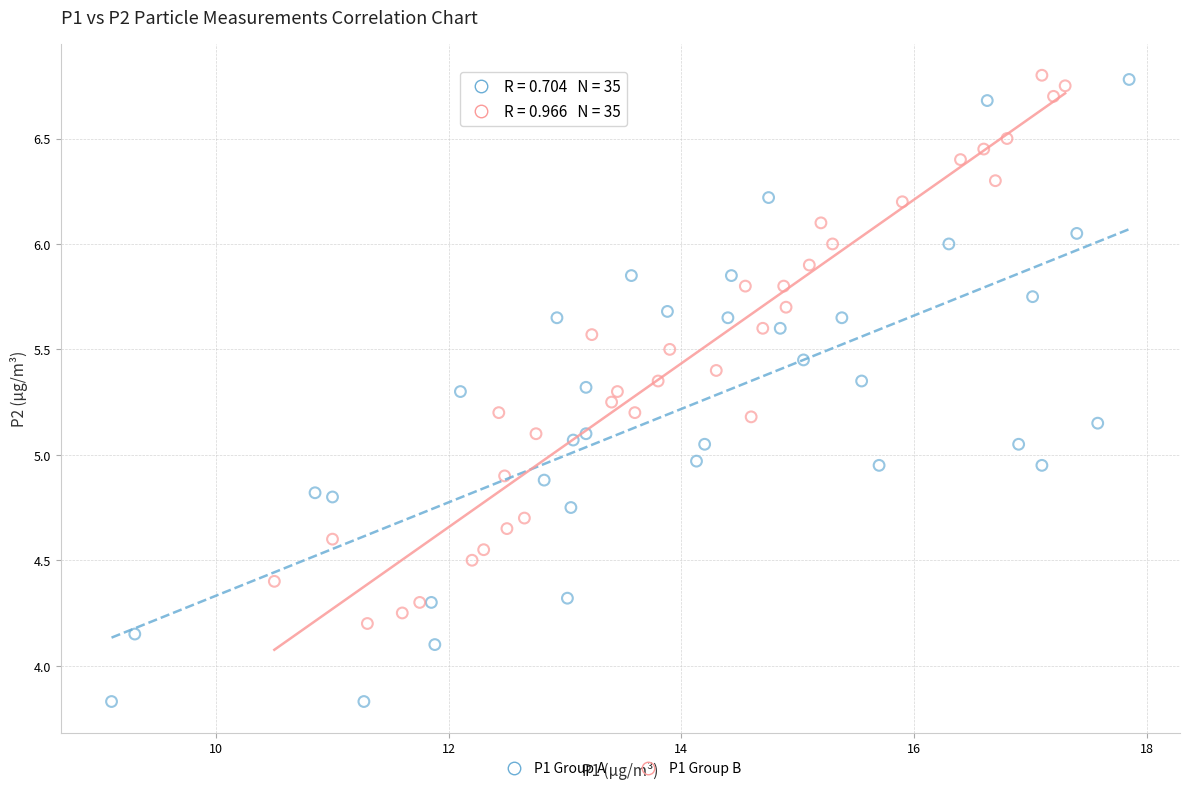

Which series has the largest Y range (max minus min)?

P1 Group A